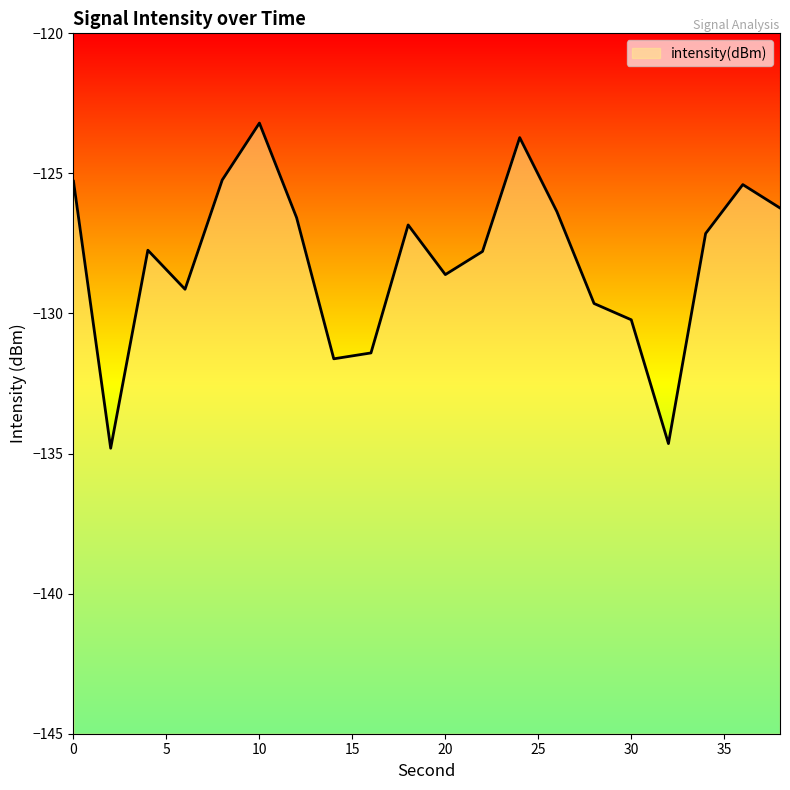

Which category has the lowest value across all series?

2